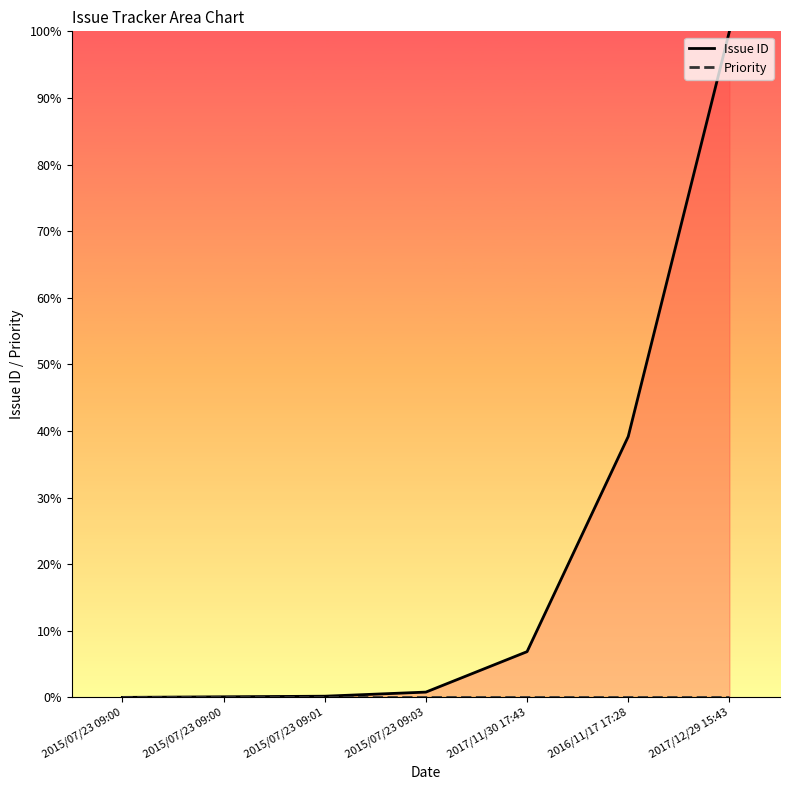

What is the label of the 4th point from the left?

2015/07/23 09:03